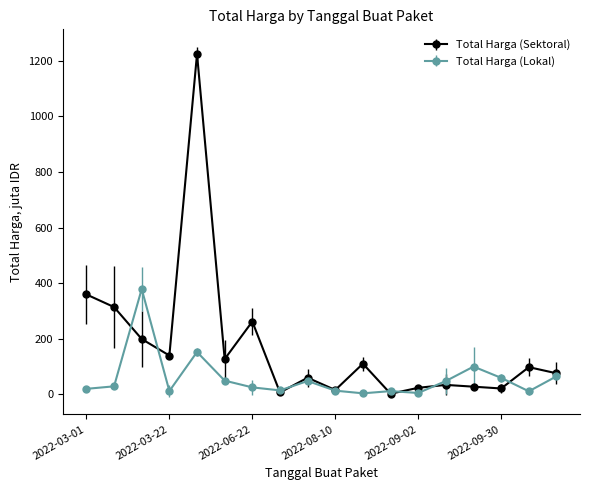

Count the number of categories in the chart.

18